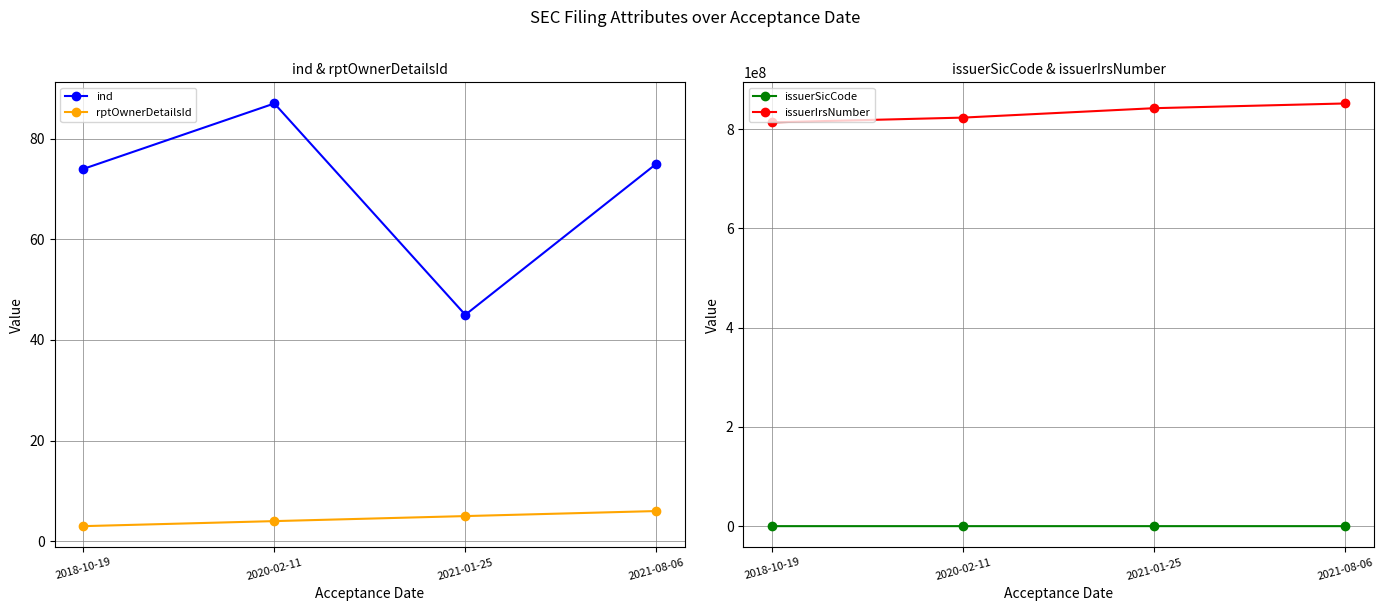

What is the sum of the ind values at 2020-02-11 and 2021-08-06?

162